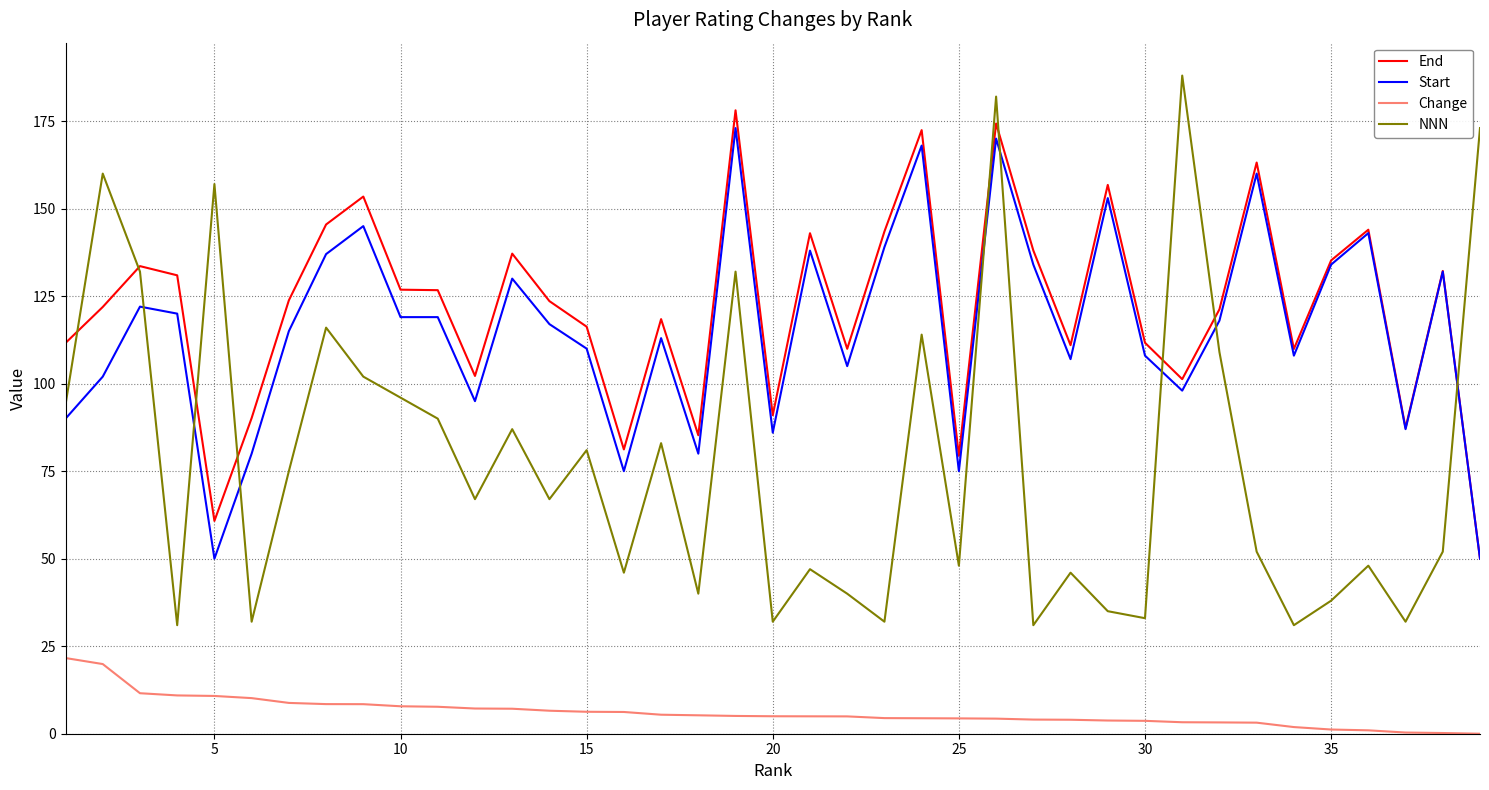

What is the difference between the maximum and minimum values in the Start series?

123.0